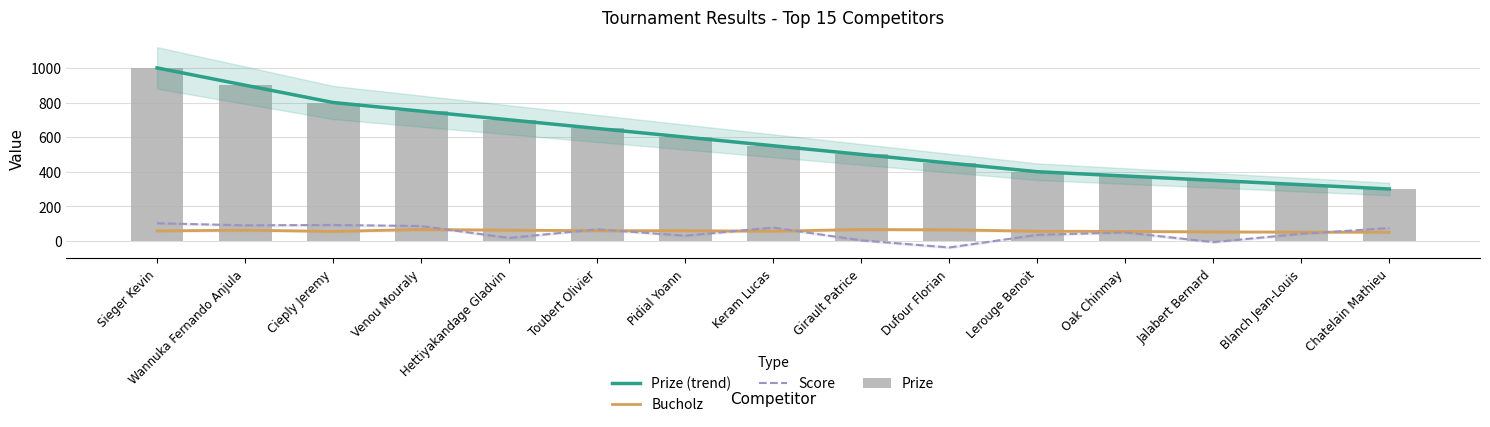

Reading right to left, transcribe all the data shown in this chart.

Prize (trend): Chatelain Mathieu=300	Blanch Jean-Louis=325	Jalabert Bernard=350	Oak Chinmay=375	Lerouge Benoit=400	Dufour Florian=450	Girault Patrice=500	Keram Lucas=550	Pidial Yoann=600	Toubert Olivier=650	Hettiyakandage Gladvin=700	Venou Mouraly=750	Cieply Jeremy=800	Wannuka Fernando Anjula=900	Sieger Kevin=1000
Bucholz: Chatelain Mathieu=50	Blanch Jean-Louis=51	Jalabert Bernard=52	Oak Chinmay=55	Lerouge Benoit=56	Dufour Florian=64	Girault Patrice=66	Keram Lucas=56	Pidial Yoann=59	Toubert Olivier=59	Hettiyakandage Gladvin=62	Venou Mouraly=66	Cieply Jeremy=55	Wannuka Fernando Anjula=62	Sieger Kevin=58
Score: Chatelain Mathieu=74	Blanch Jean-Louis=41	Jalabert Bernard=-7	Oak Chinmay=49	Lerouge Benoit=35	Dufour Florian=-38	Girault Patrice=3	Keram Lucas=77	Pidial Yoann=30	Toubert Olivier=67	Hettiyakandage Gladvin=17	Venou Mouraly=86	Cieply Jeremy=92	Wannuka Fernando Anjula=90	Sieger Kevin=102
Prize: Chatelain Mathieu=300	Blanch Jean-Louis=325	Jalabert Bernard=350	Oak Chinmay=375	Lerouge Benoit=400	Dufour Florian=450	Girault Patrice=500	Keram Lucas=550	Pidial Yoann=600	Toubert Olivier=650	Hettiyakandage Gladvin=700	Venou Mouraly=750	Cieply Jeremy=800	Wannuka Fernando Anjula=900	Sieger Kevin=1000